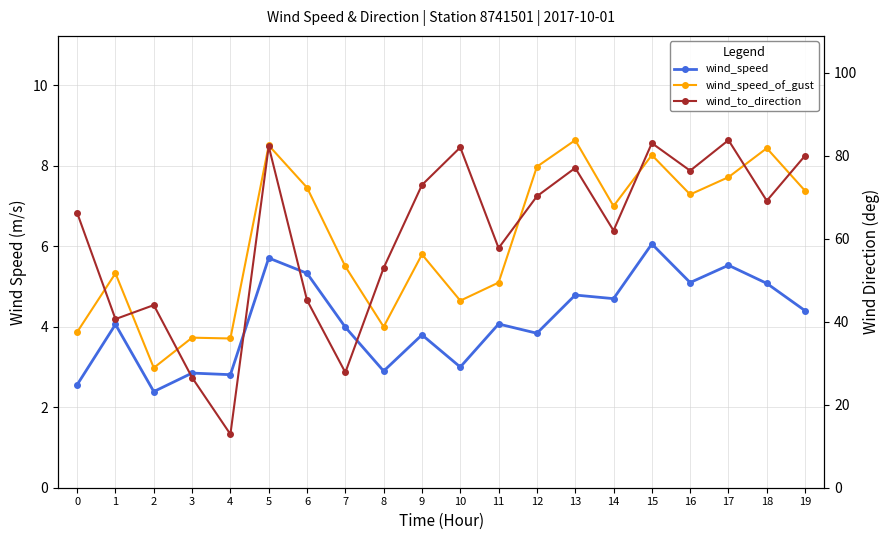

Which category has the lowest value in the wind_speed series?

2